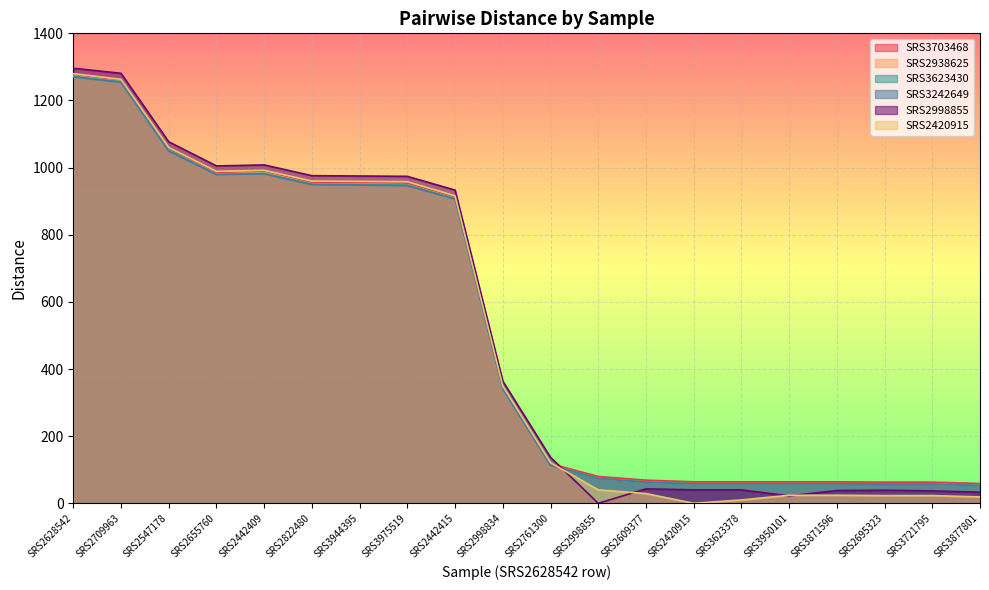

The SRS3623430 series shows 950 at SRS3944395. True or false?

True